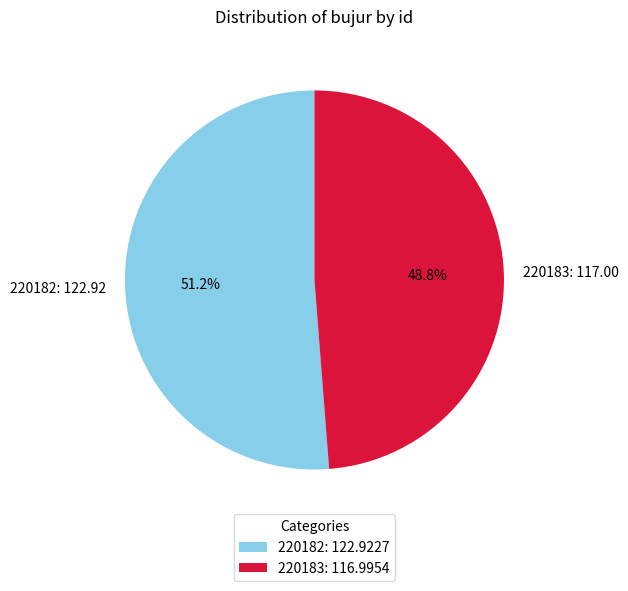

What percentage is the 220183 slice, to the nearest percent?

49%